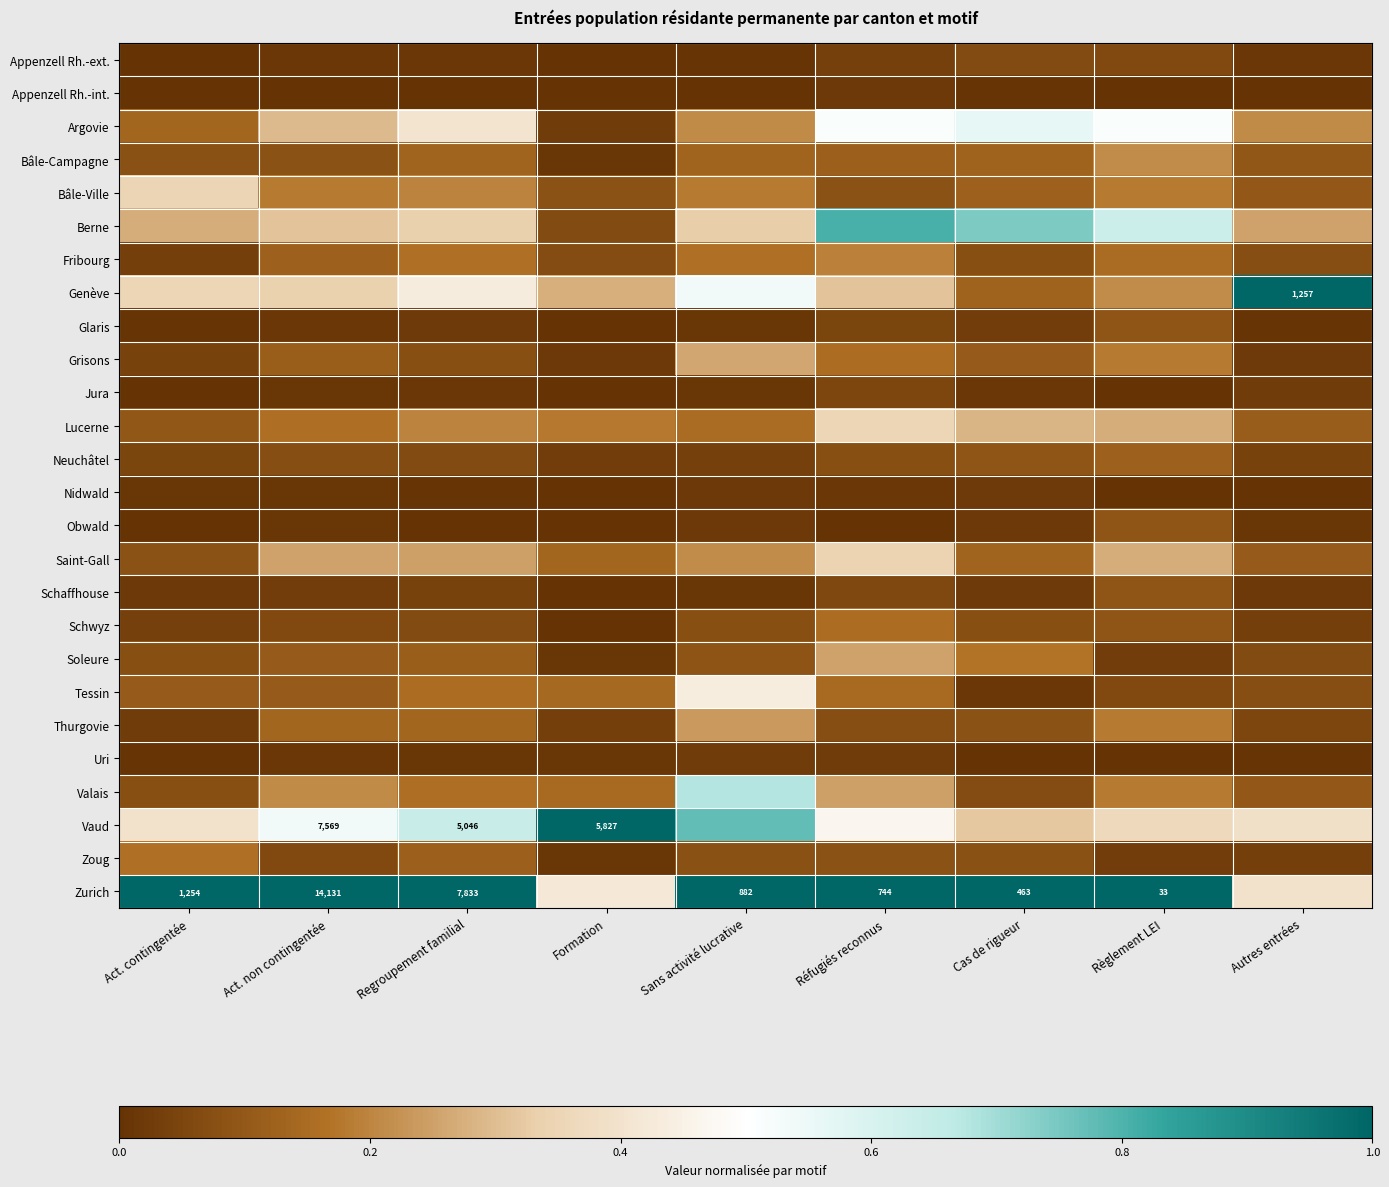

At which category is the sum across all series the highest?

Sans activité lucrative